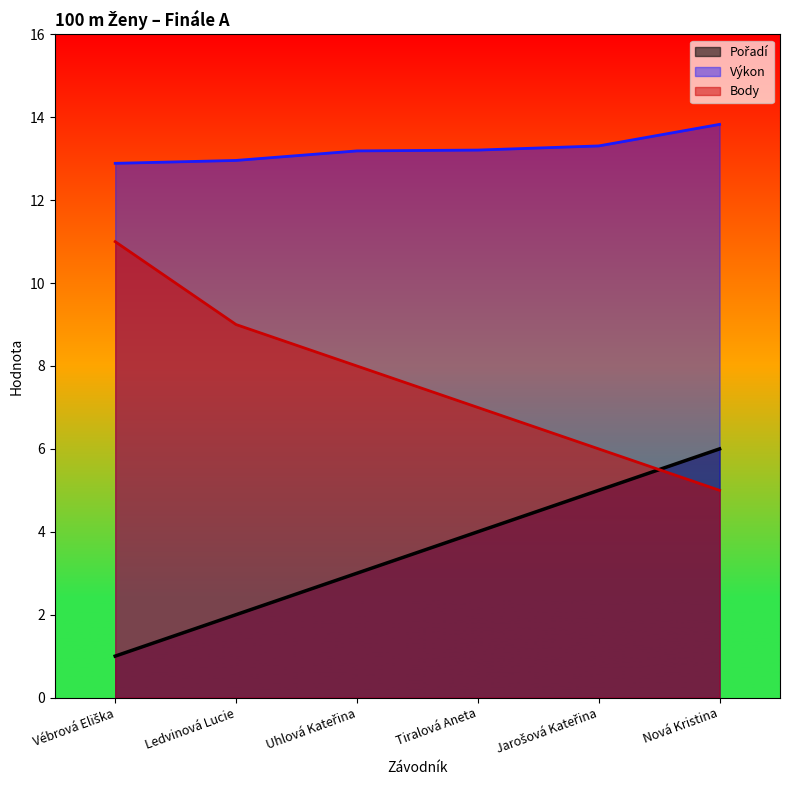

Which category has the highest value in the Pořadí series?

Nová Kristina